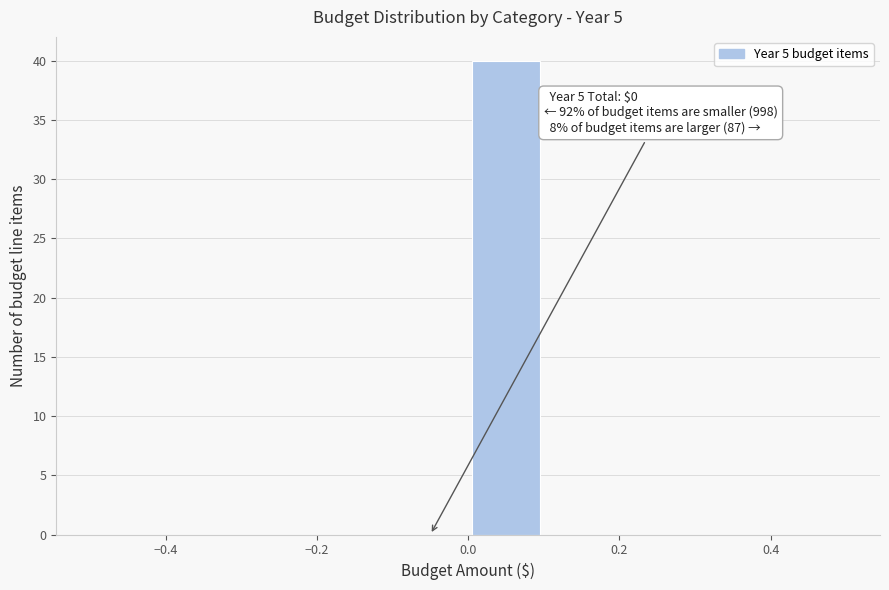

Over which range of the x-axis is the bar tallest?

0.0 to 0.1